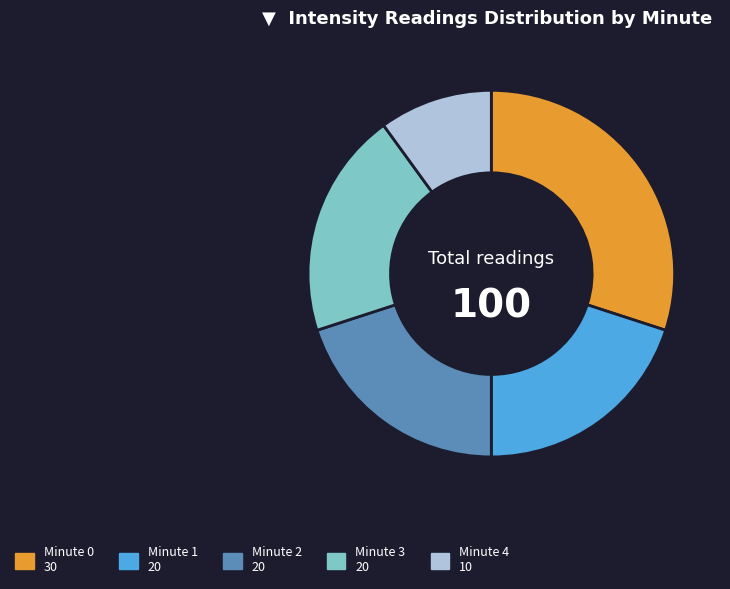

Does any single category account for the majority?

No